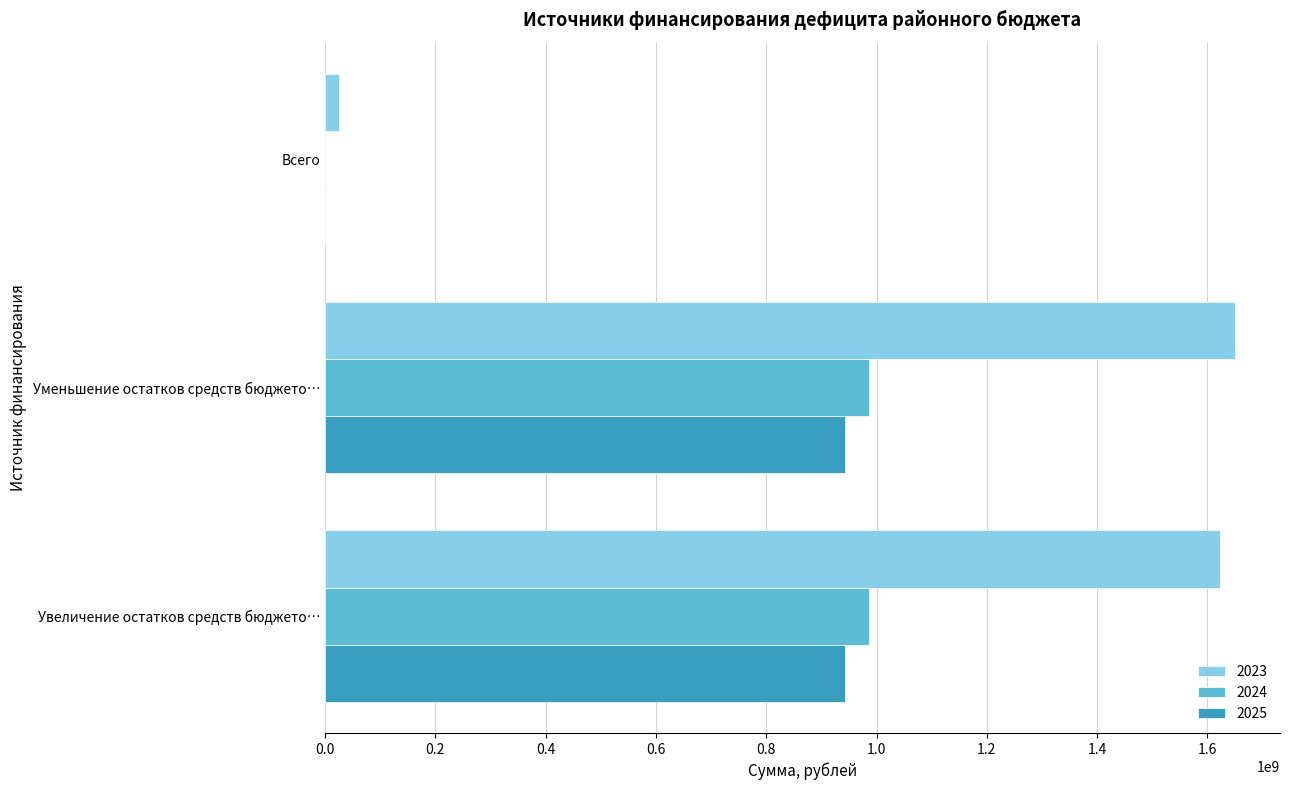

What is the average value of the 2023 series?

1099411444.6